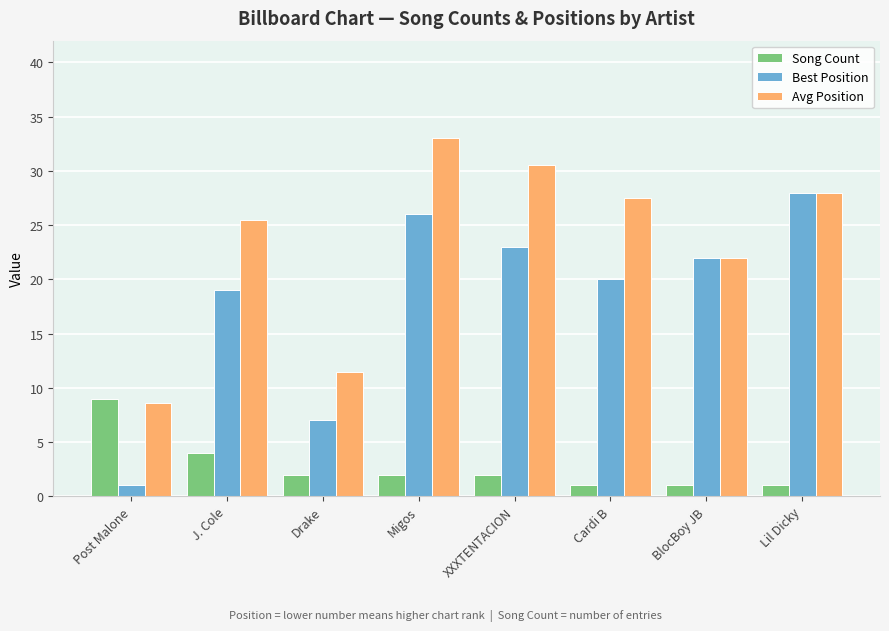

Reading left to right, extract all data points from this chart.

Song Count: Post Malone=9.0	J. Cole=4.0	Drake=2.0	Migos=2.0	XXXTENTACION=2.0	Cardi B=1.0	BlocBoy JB=1.0	Lil Dicky=1.0
Best Position: Post Malone=1.0	J. Cole=19.0	Drake=7.0	Migos=26.0	XXXTENTACION=23.0	Cardi B=20.0	BlocBoy JB=22.0	Lil Dicky=28.0
Avg Position: Post Malone=8.6	J. Cole=25.5	Drake=11.5	Migos=33.0	XXXTENTACION=30.5	Cardi B=27.5	BlocBoy JB=22.0	Lil Dicky=28.0